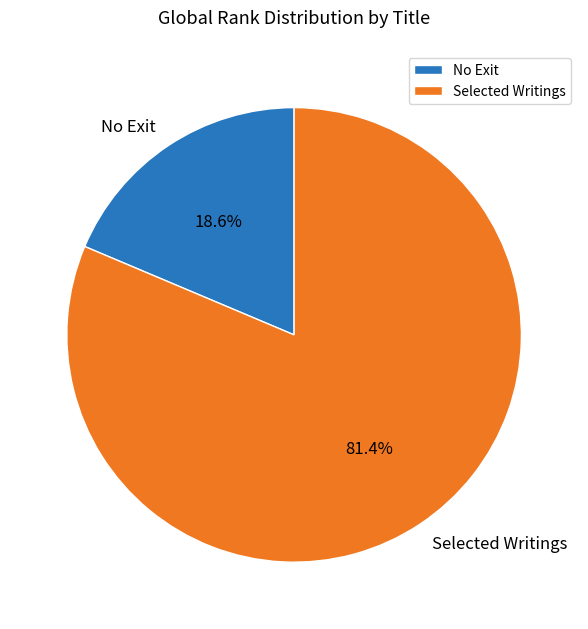

What is the smallest slice in the pie chart?

No Exit